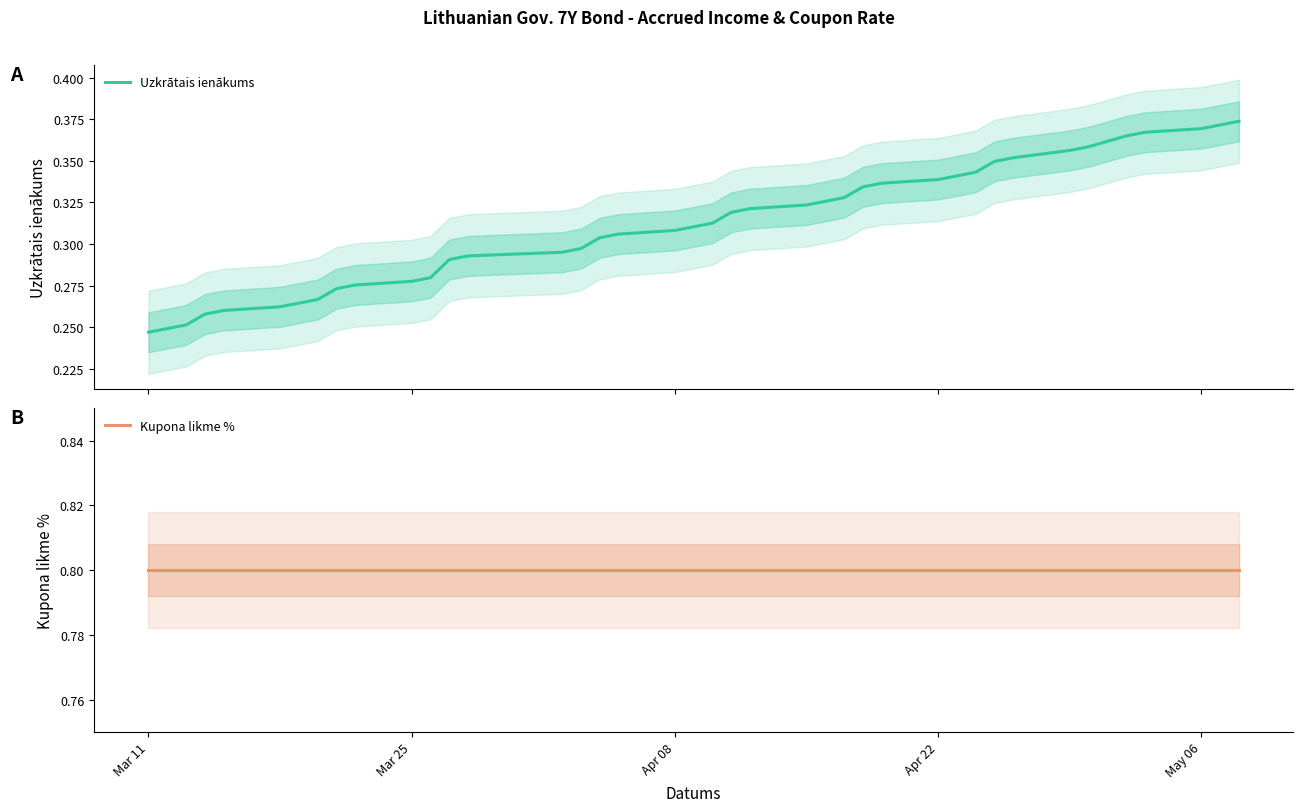

What is the difference between the maximum and minimum values in the Uzkrātais ienākums series?

0.1